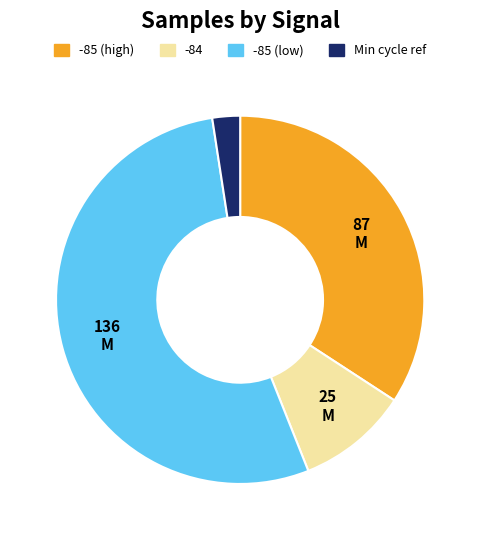

Is there a majority slice in this chart?

Yes